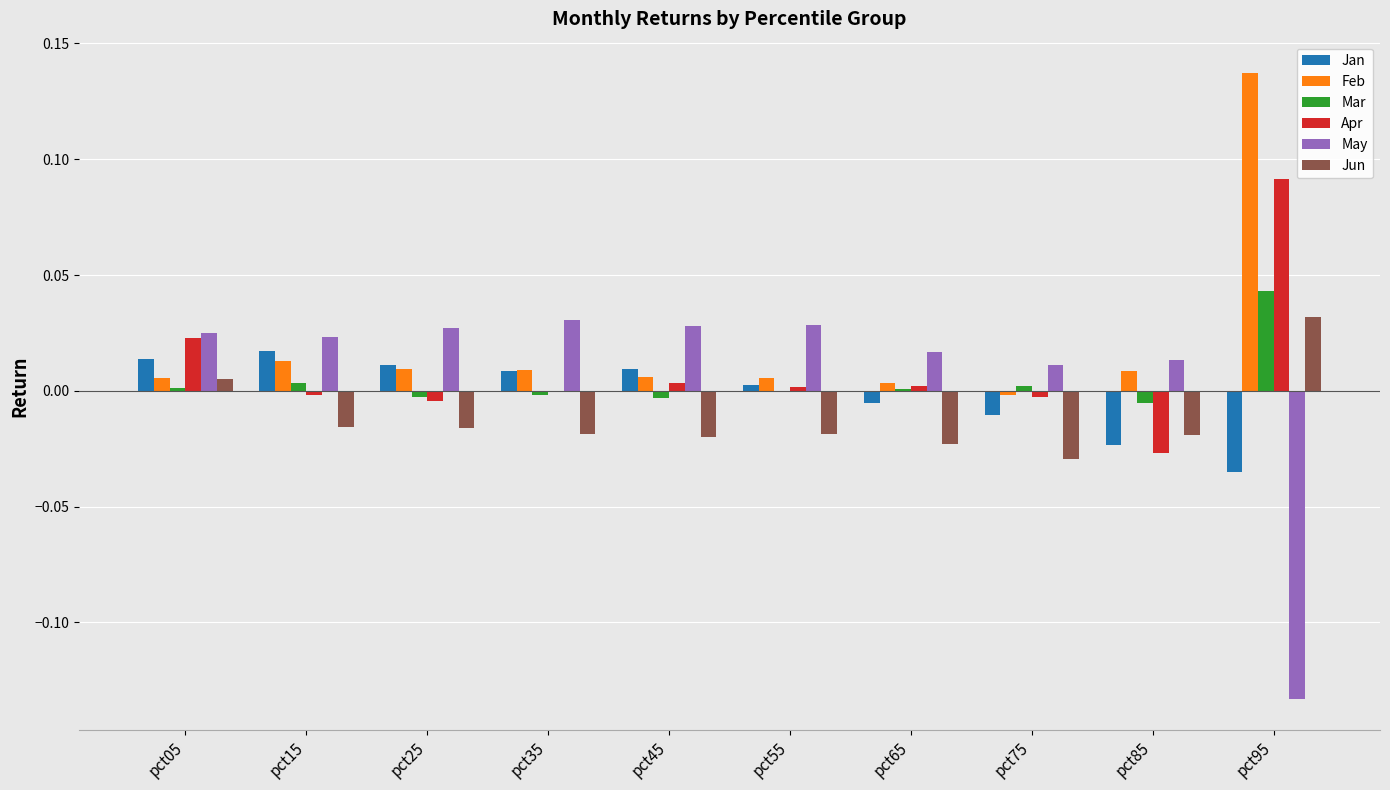

True or false: Jan has a value of -0.0 at pct95.

True